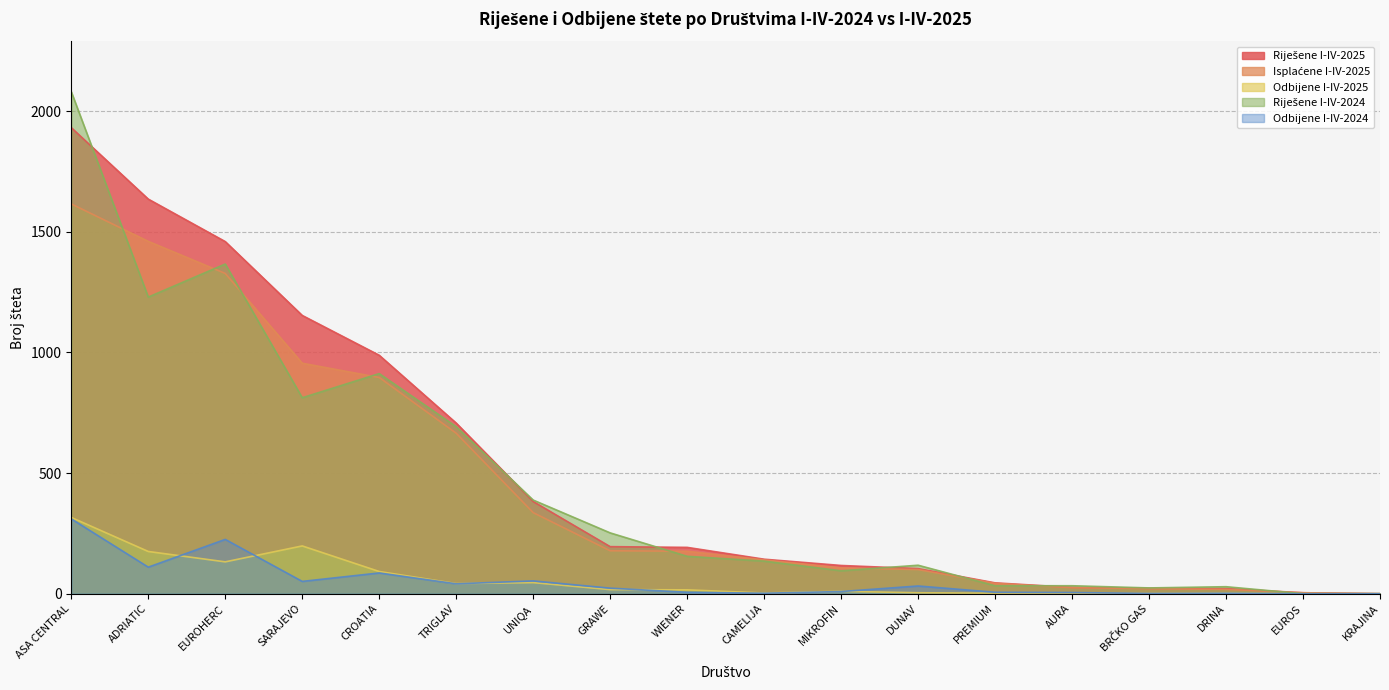

At which category does the chart reach its minimum across all series?

KRAJINA